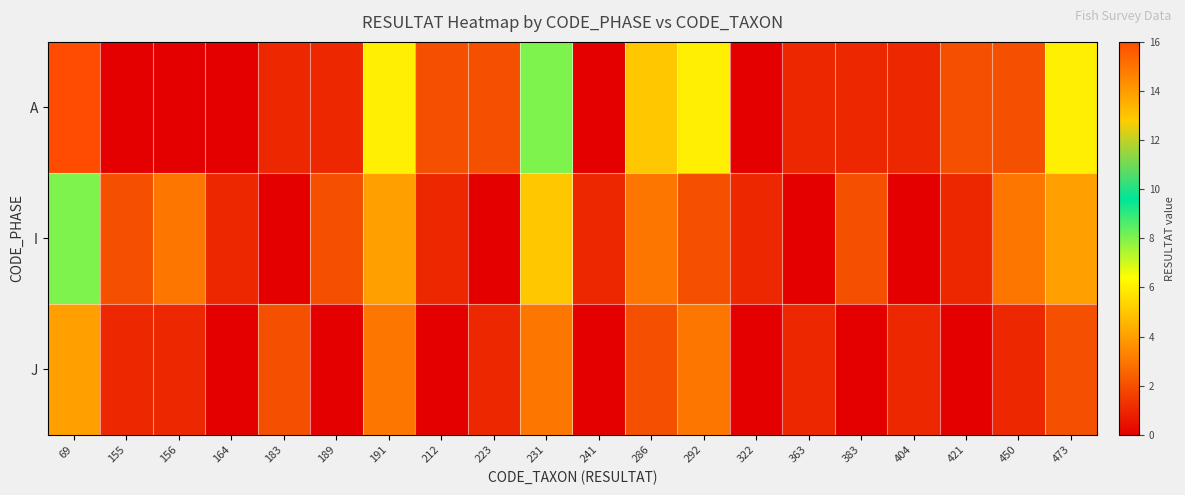

At which category is the sum across all series the highest?

69